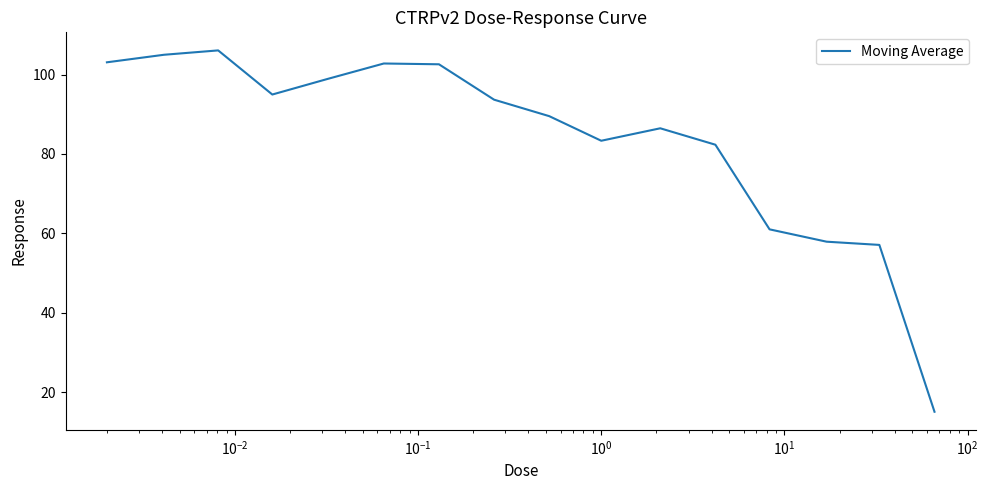

What is the difference between the second highest and minimum values?

90.0